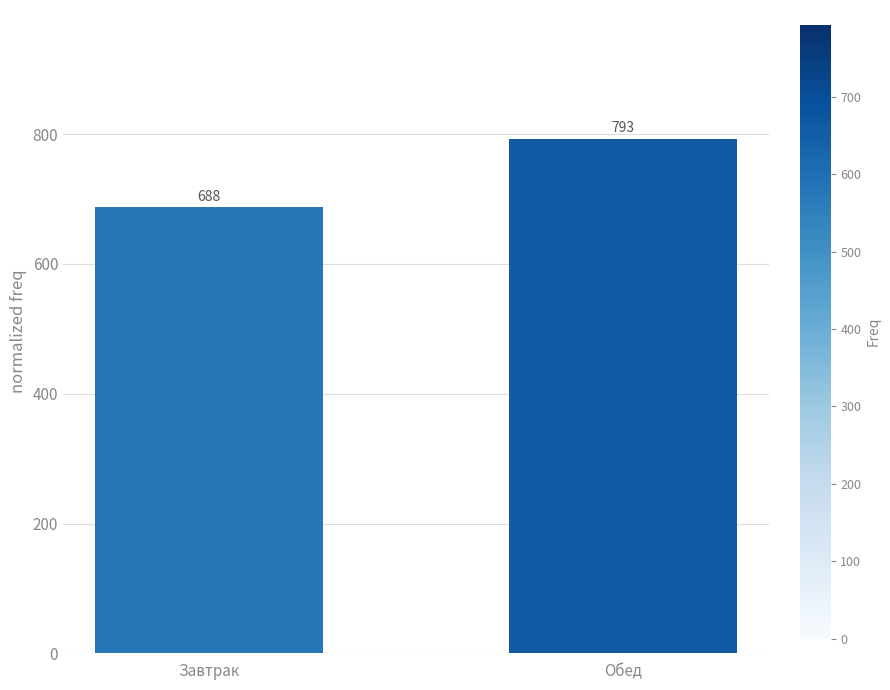

Where is the data nearest to the value 740?

Завтрак